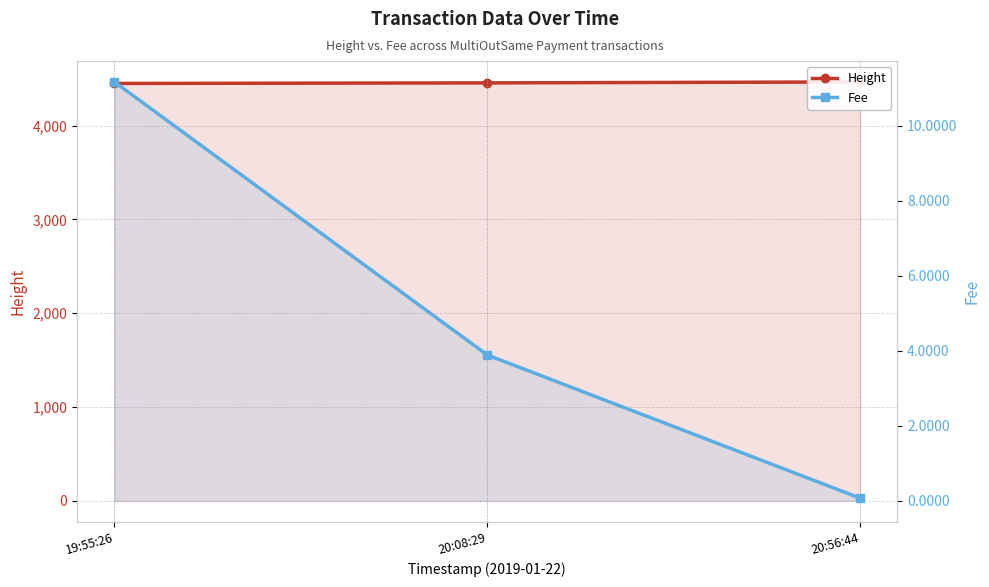

Between 19:55:26 and 20:08:29, which is larger?

20:08:29